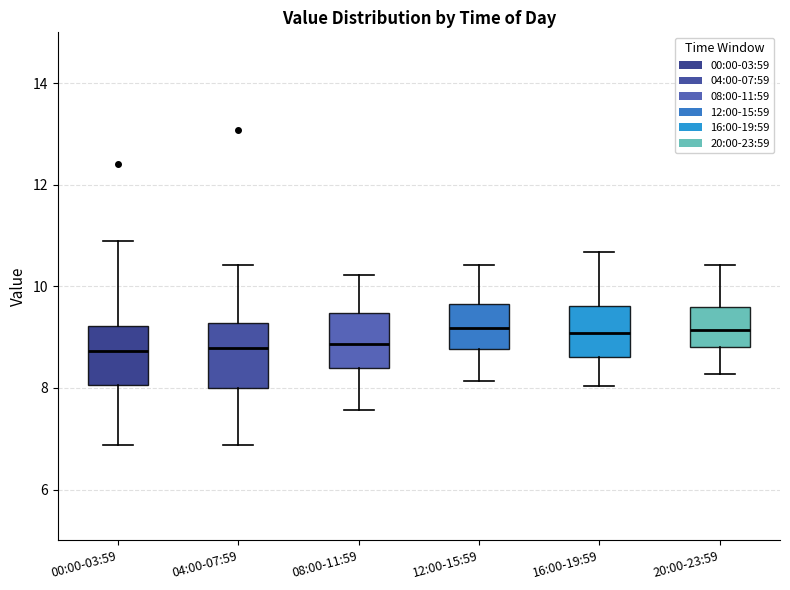

Where does the median line of the box for 00:00-03:59 sit on the y-axis? The values are not printed on the chart, so give them approximately, as read against the axis.

8.8